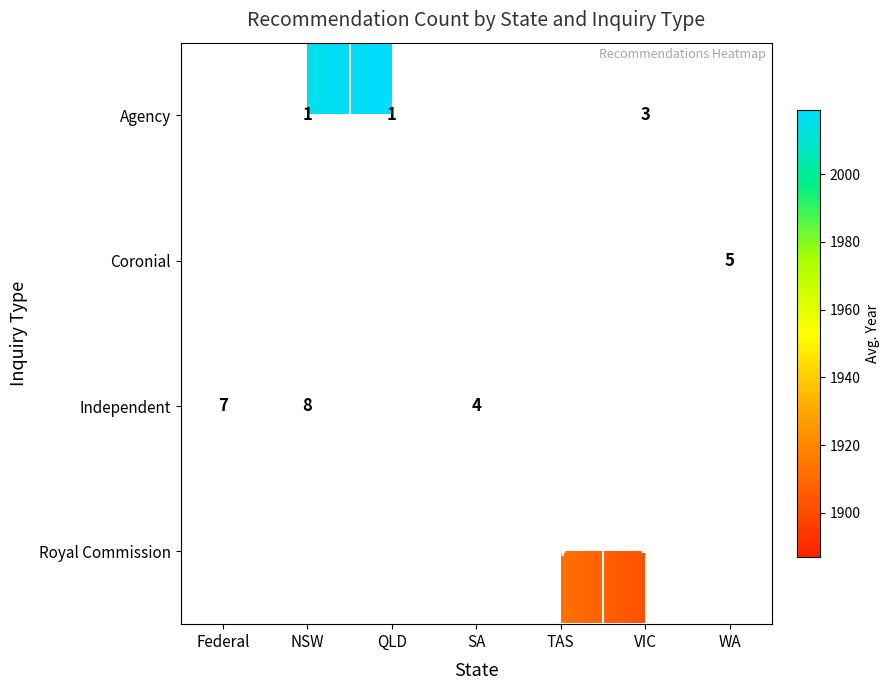

The value of Independent at NSW is 4. True or false?

False